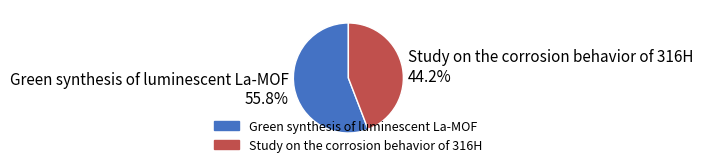

The Green synthesis of luminescent La-MOF slice represents 56% of the pie. True or false?

True